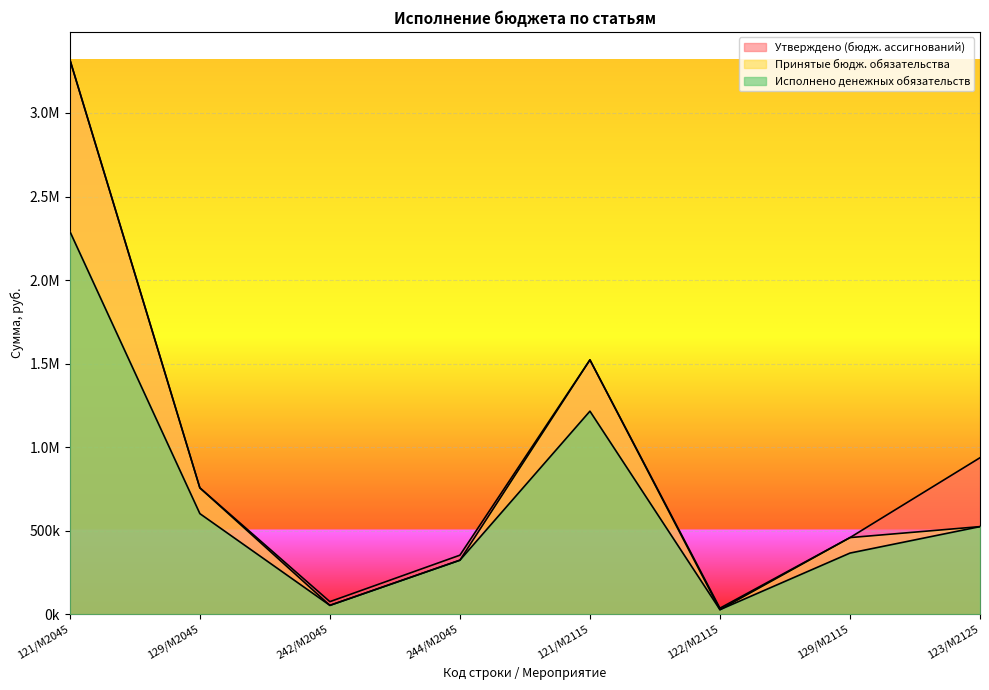

How many interior local peaks does the Исполнено денежных обязательств series have?

1